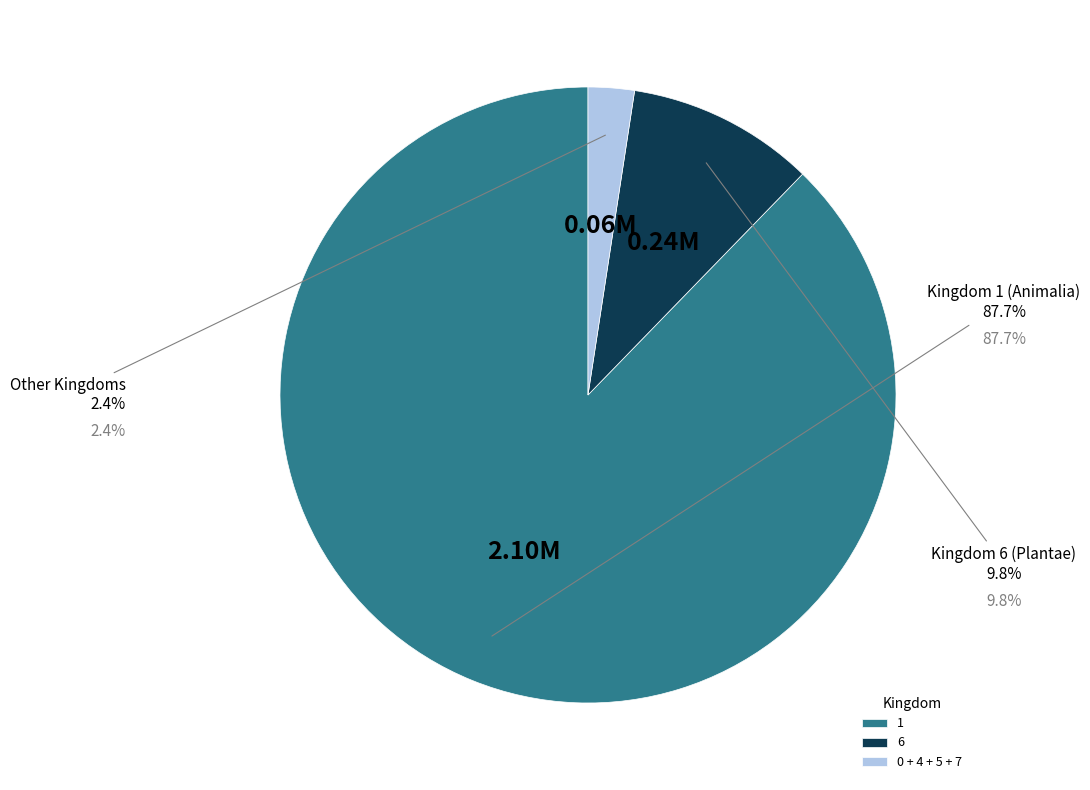

Which category has the biggest portion of the pie?

1